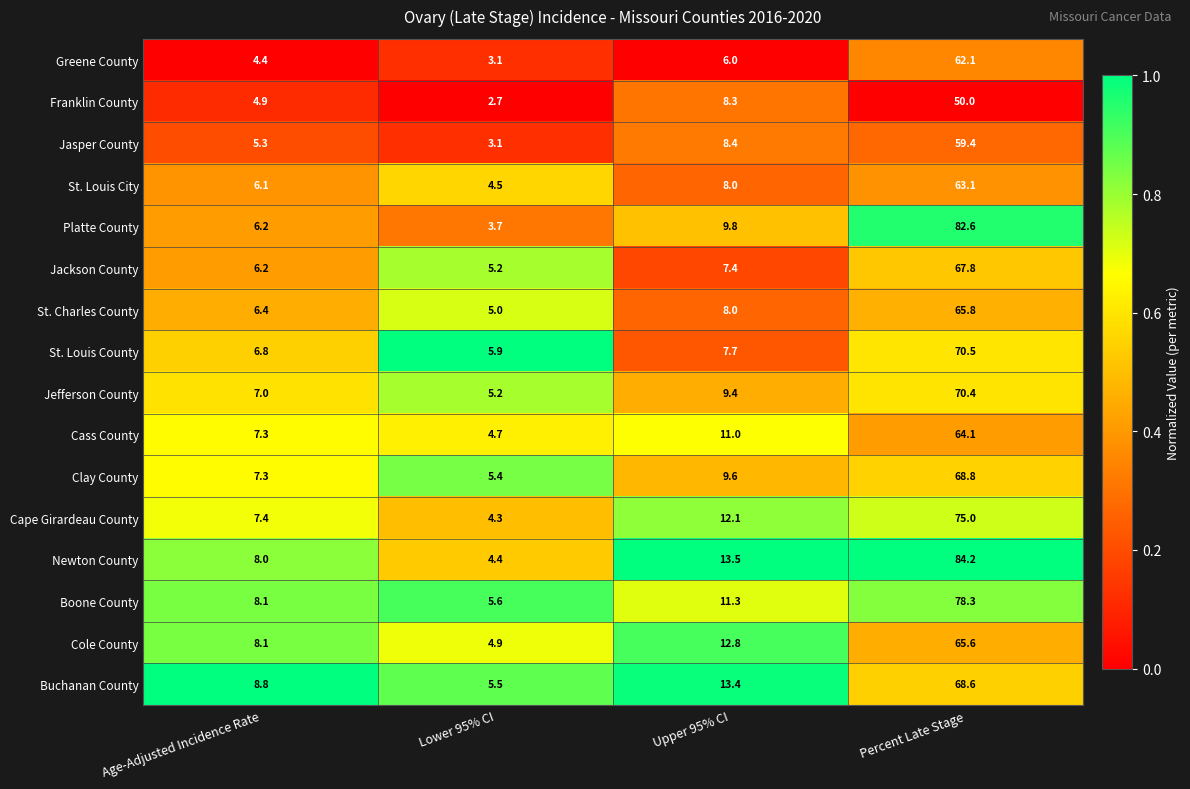

What is the difference between the maximum and minimum values in the St. Louis City series?

58.6